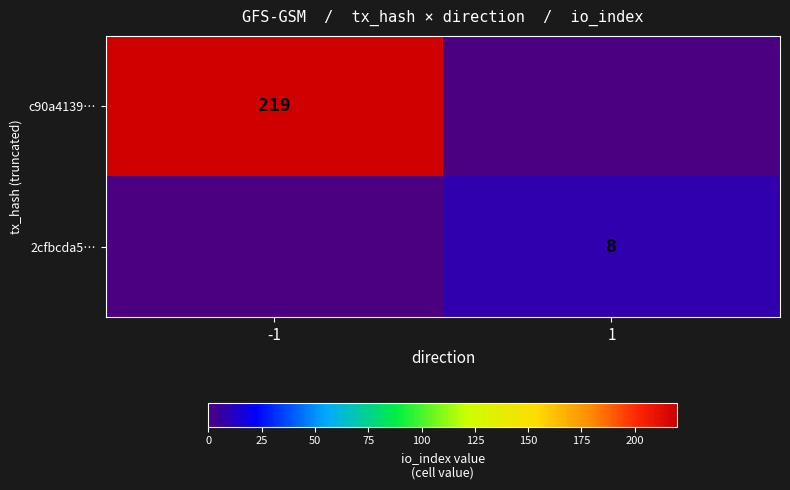

What is the maximum value shown in the chart?

219